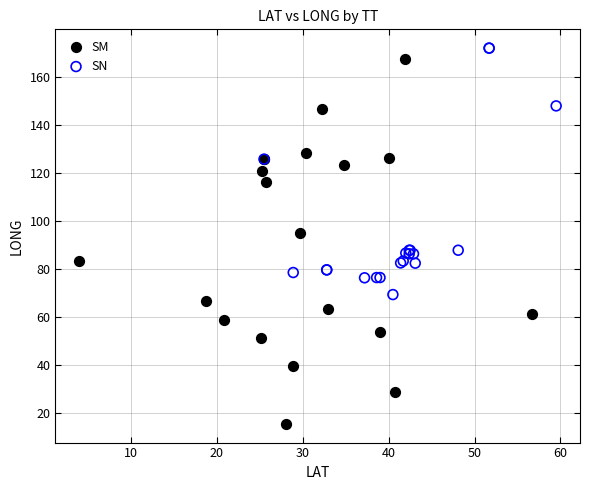

Which series reaches the minimum Y coordinate?

SM